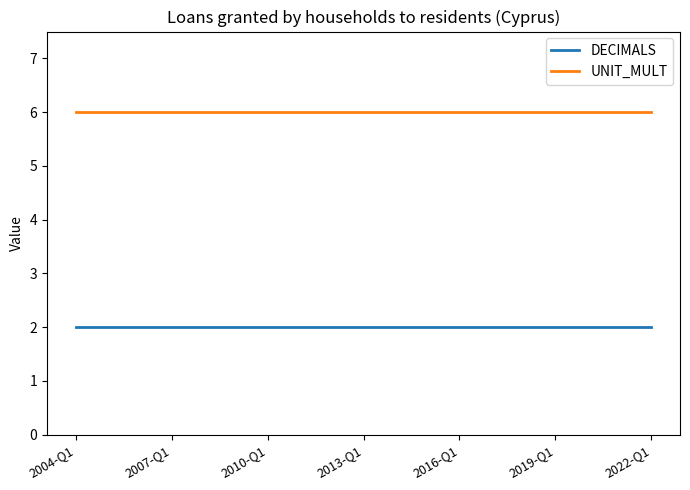

At how many categories does at least one series exceed 4?

19